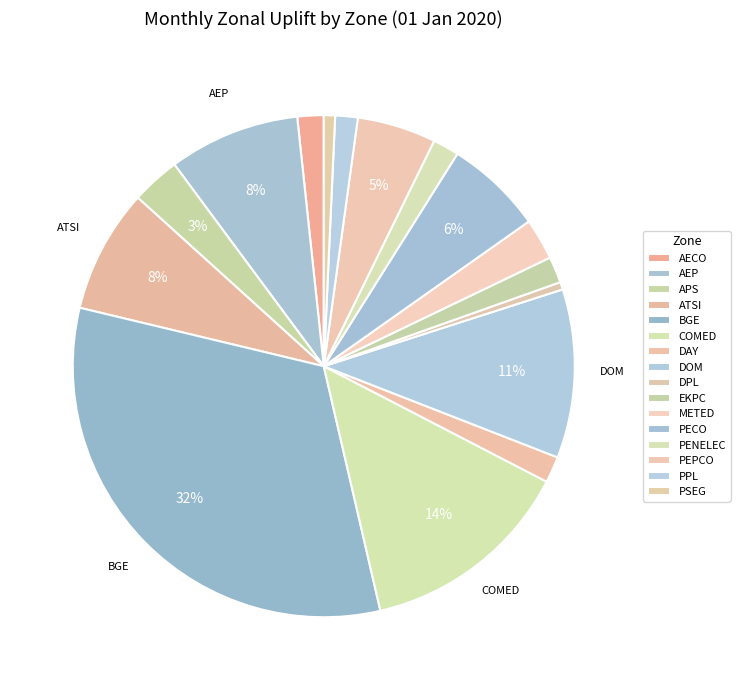

What percentage is the AEP slice, to the nearest percent?

8%